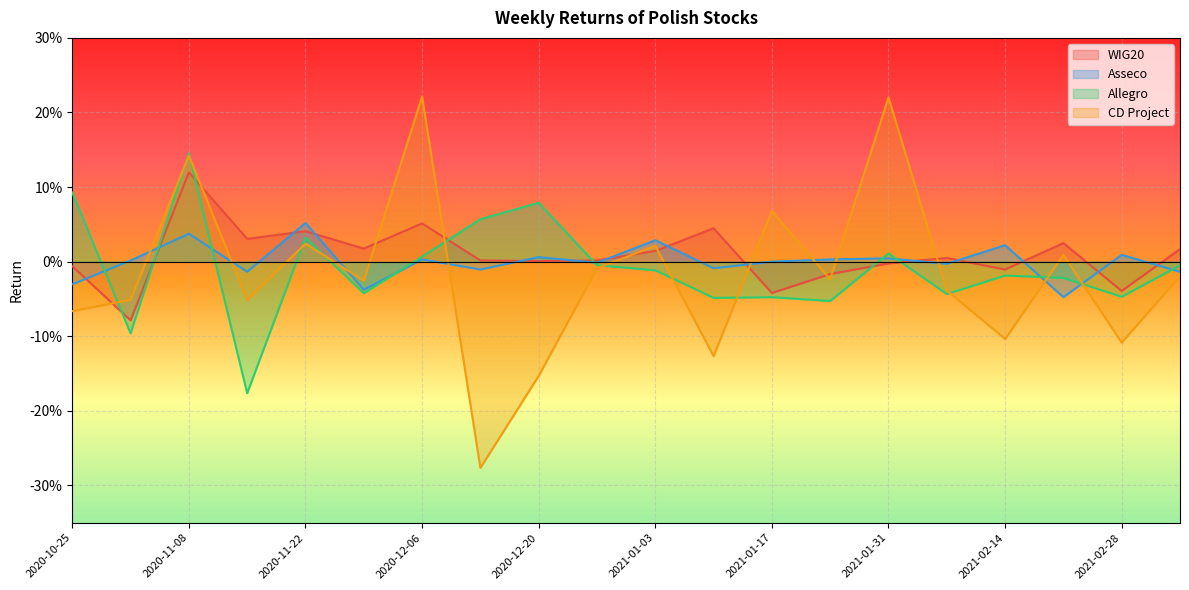

What are all the series names shown in the legend?

WIG20, Asseco, Allegro, CD Project